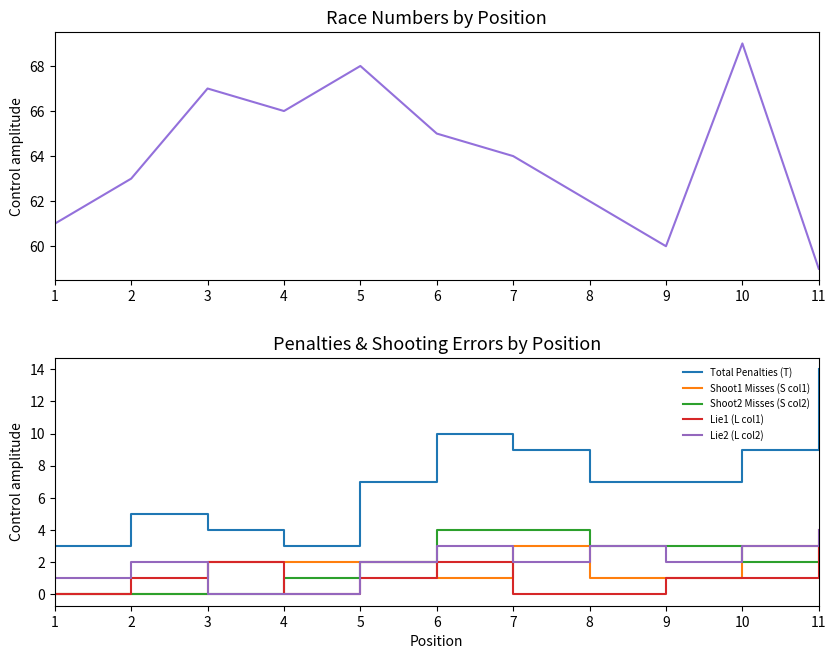

The value of Shoot1 Misses (S col1) at 7 is 4. True or false?

False